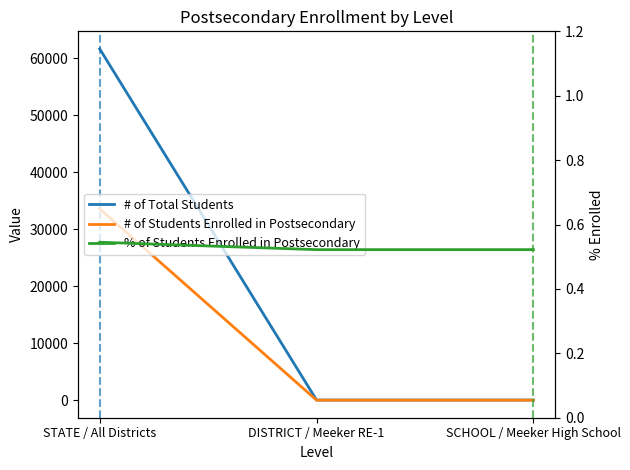

Which series has the largest range (max minus min)?

# of Total Students